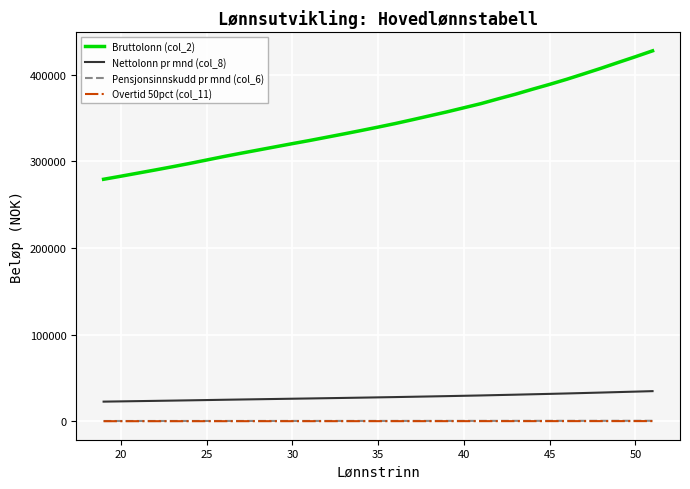

Which series has the largest total across all categories?

Bruttolonn (col_2)